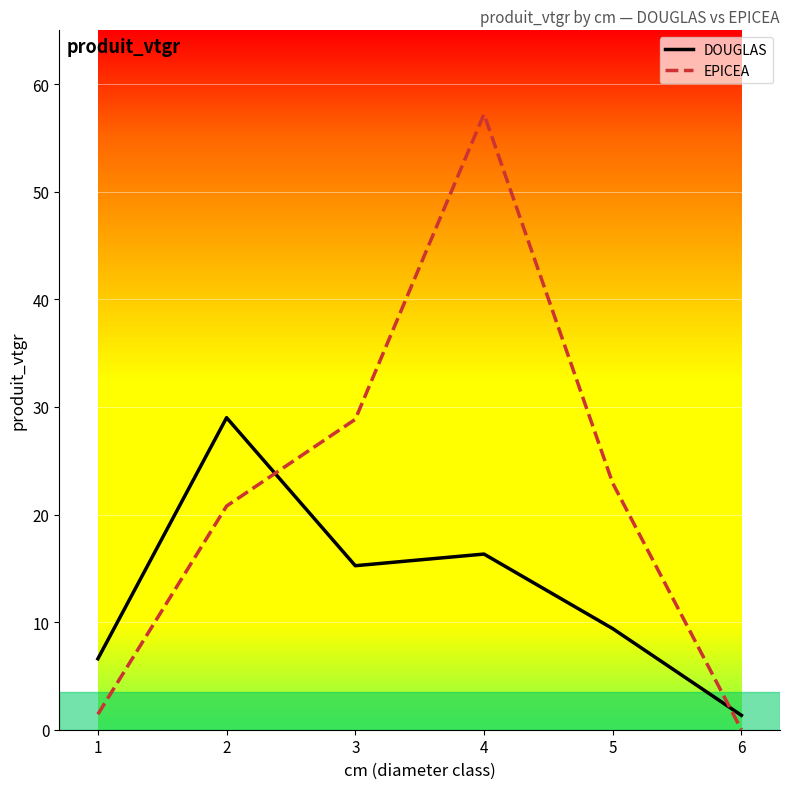

Where is EPICEA nearest to the value 28?

3